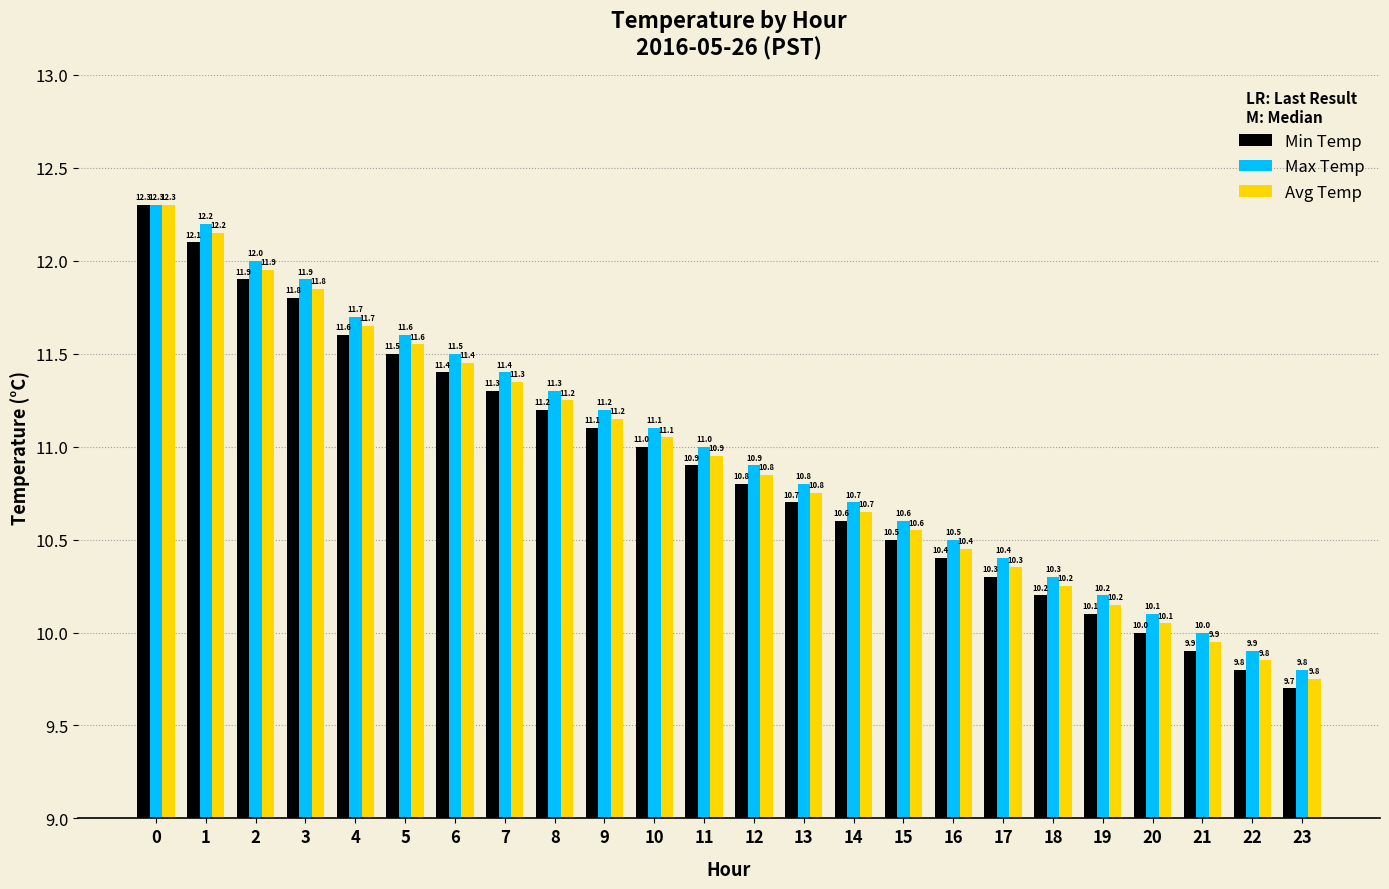

The value of Max Temp at 21 is 13.8. True or false?

False